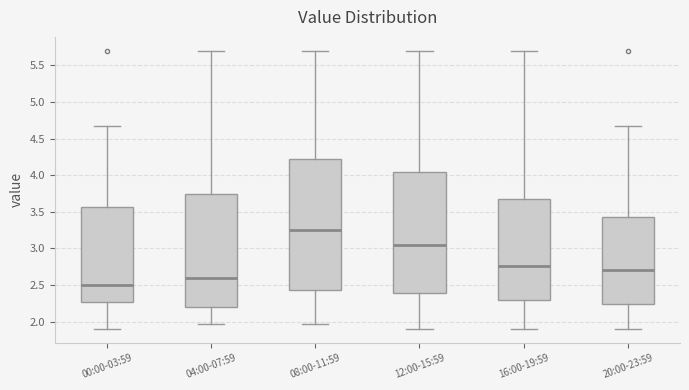

Where does the upper whisker of the box for 20:00-23:59 end on the y-axis? The values are not printed on the chart, so give them approximately, as read against the axis.

4.65